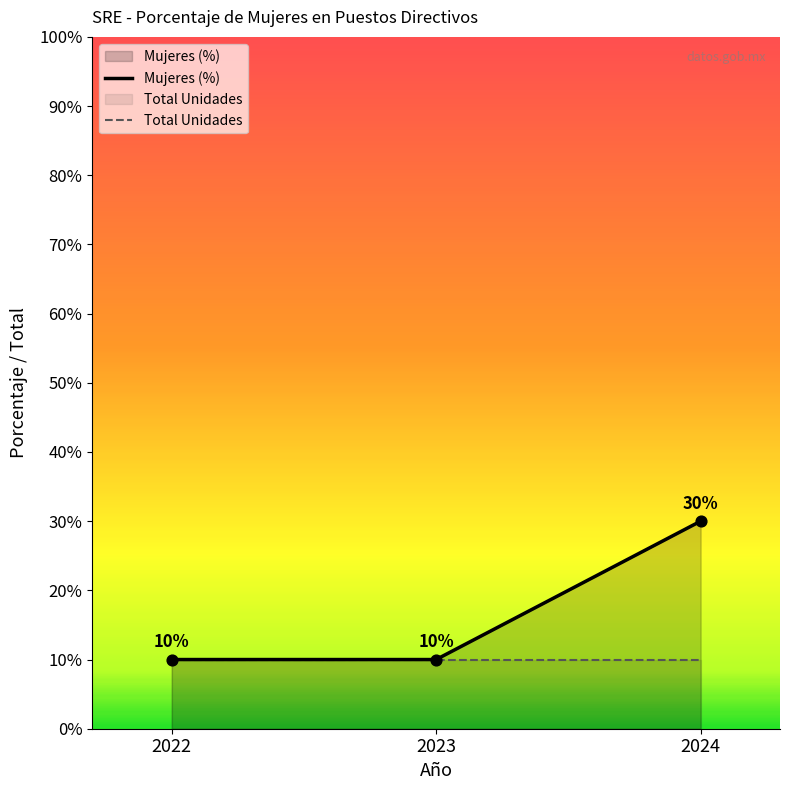

Which has a higher value, 2023 or 2022?

2023